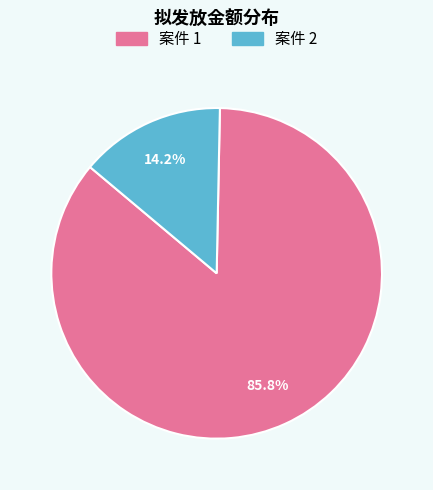

Is there any slice that represents more than half of the pie?

Yes